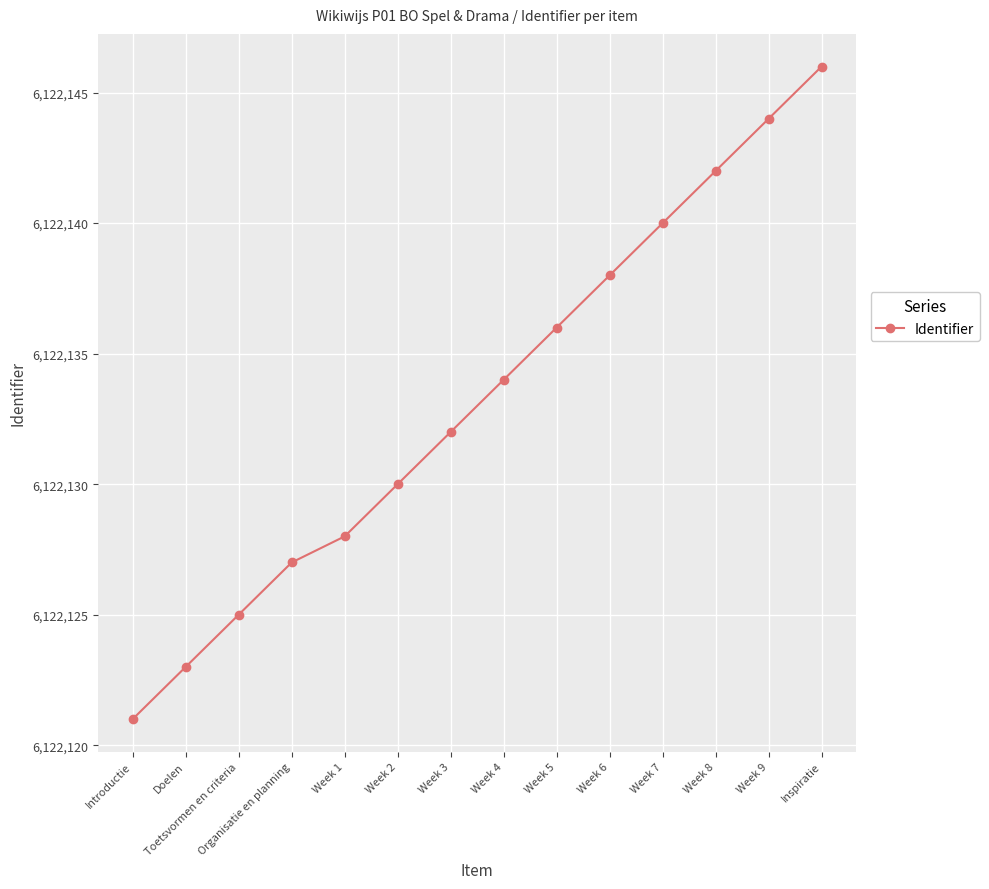

Reading left to right, transcribe all the data shown in this chart.

Introductie=6122121	Doelen=6122123	Toetsvormen en criteria=6122125	Organisatie en planning=6122127	Week 1=6122128	Week 2=6122130	Week 3=6122132	Week 4=6122134	Week 5=6122136	Week 6=6122138	Week 7=6122140	Week 8=6122142	Week 9=6122144	Inspiratie=6122146